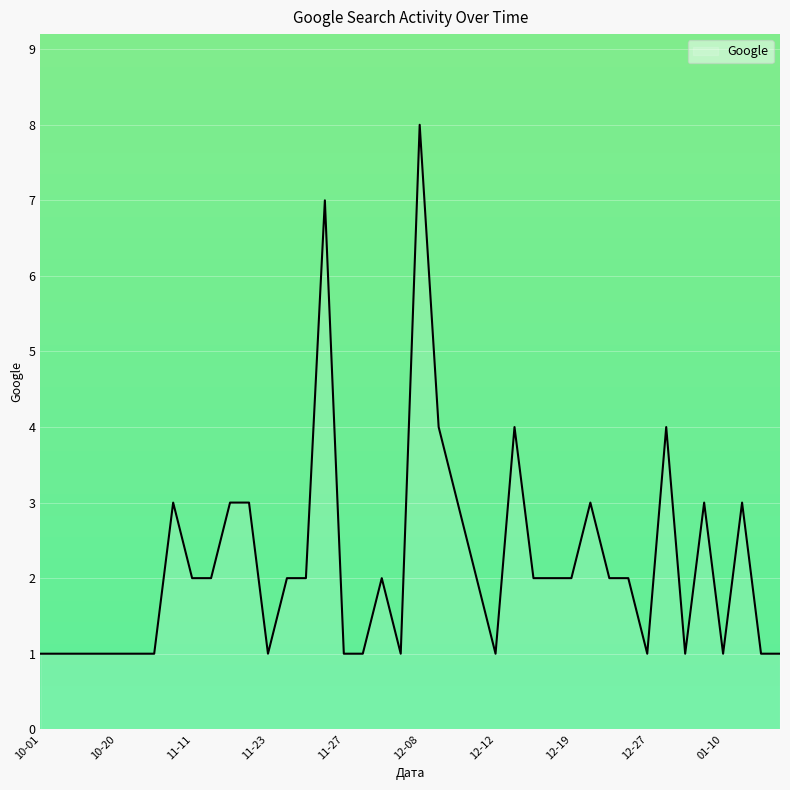

What is the sum of all values?

87